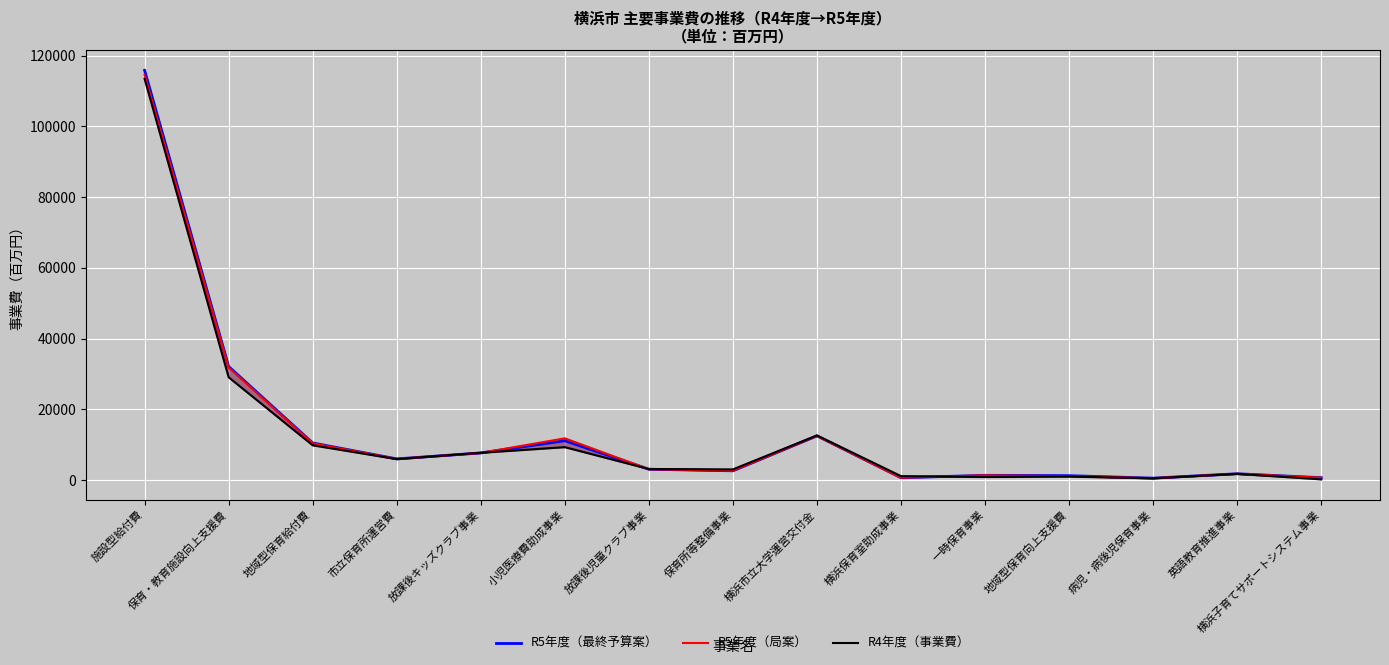

Is the value of R5年度（局案）_line at 保育所等整備事業 greater than the value of R5年度（最終予算案）_line at 横浜子育てサポートシステム事業?

Yes